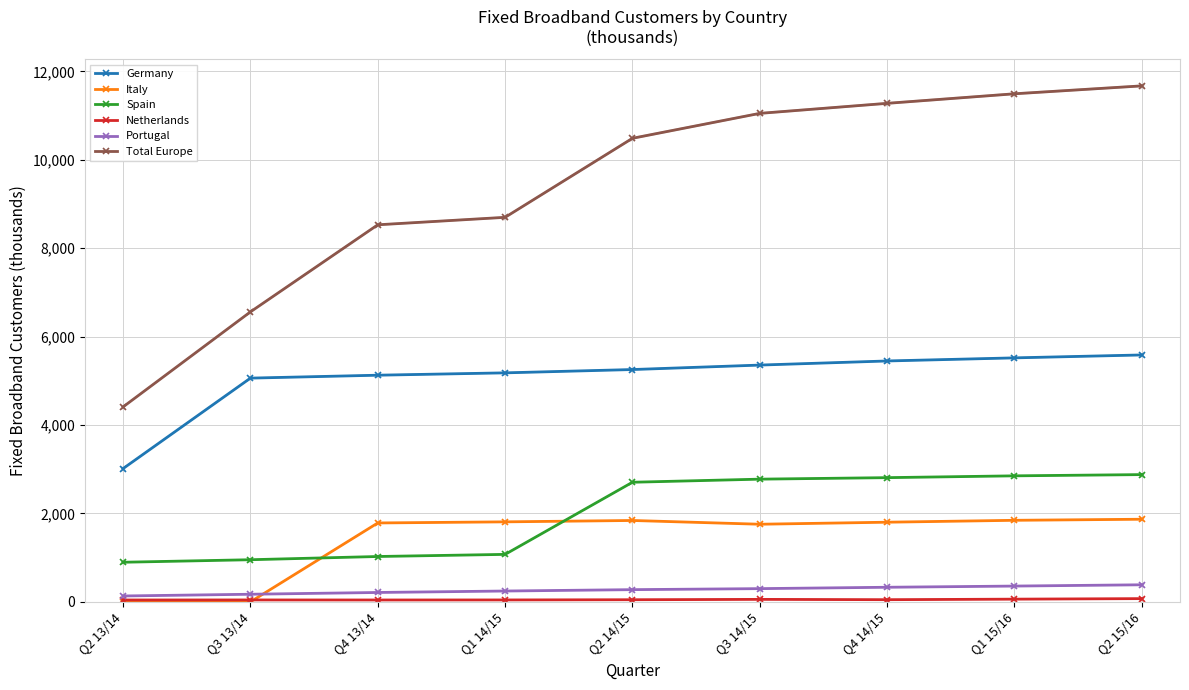

Reading right to left, what are all the values shown in this chart?

Germany: 5586	5520	5450	5357	5256	5181	5128	5062	3016
Italy: 1869	1845	1802	1756	1841	1810	1785	0	0
Spain: 2879	2851	2810	2776	2706	1074	1026	953	896
Netherlands: 73	61	49	56	48	43	42	43	42
Portugal: 386	357	330	299	276	245	212	172	133
Total Europe: 11674	11495	11279	11052	10488	8700	8531	6561	4411